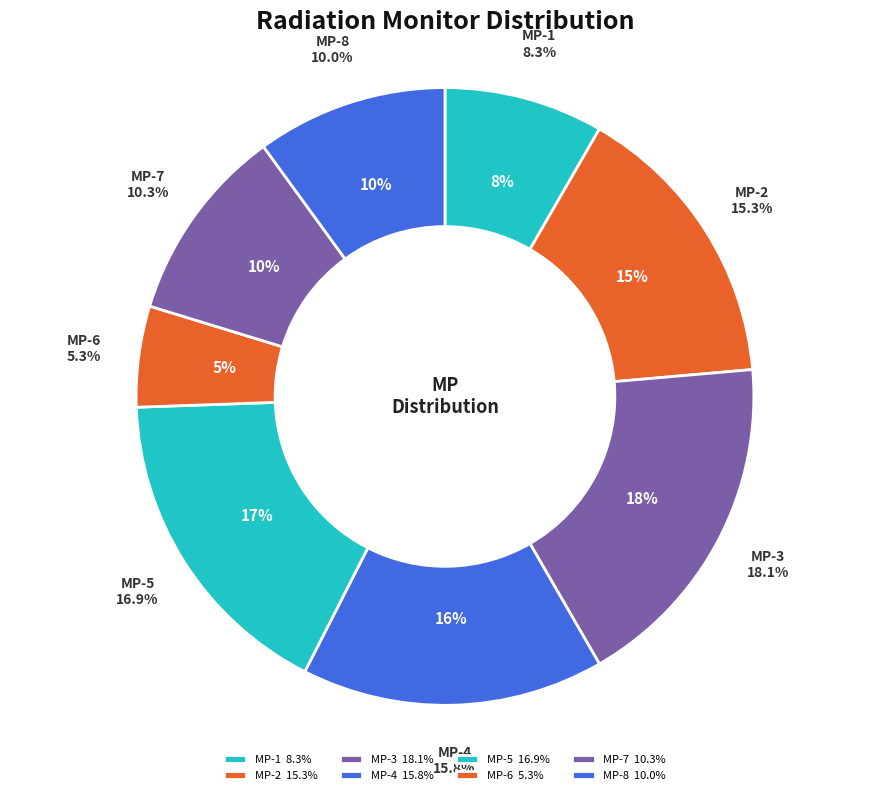

To the nearest percent, what is the combined percentage of MP-6 and MP-2?

21%